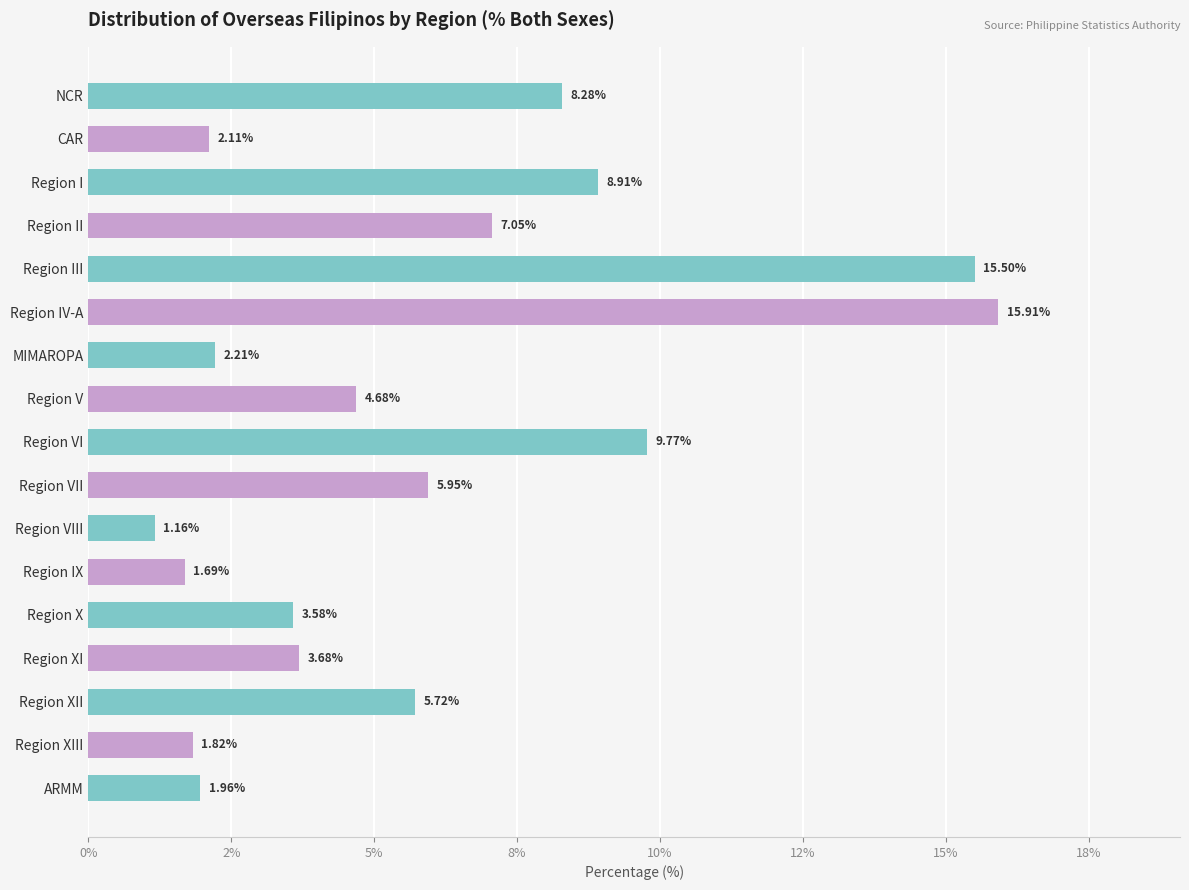

At which category does the chart reach its peak across all series?

Region IV-A